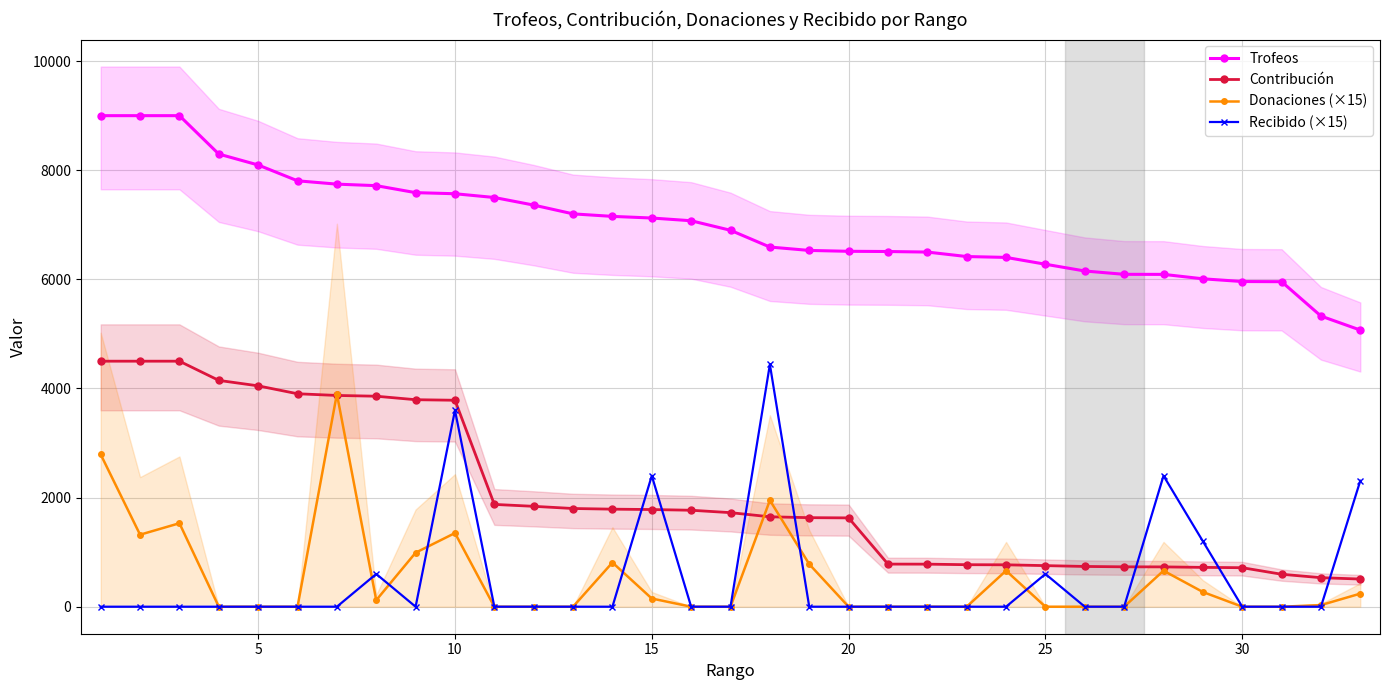

The value of Recibido (×15) at 25 is 600. True or false?

True